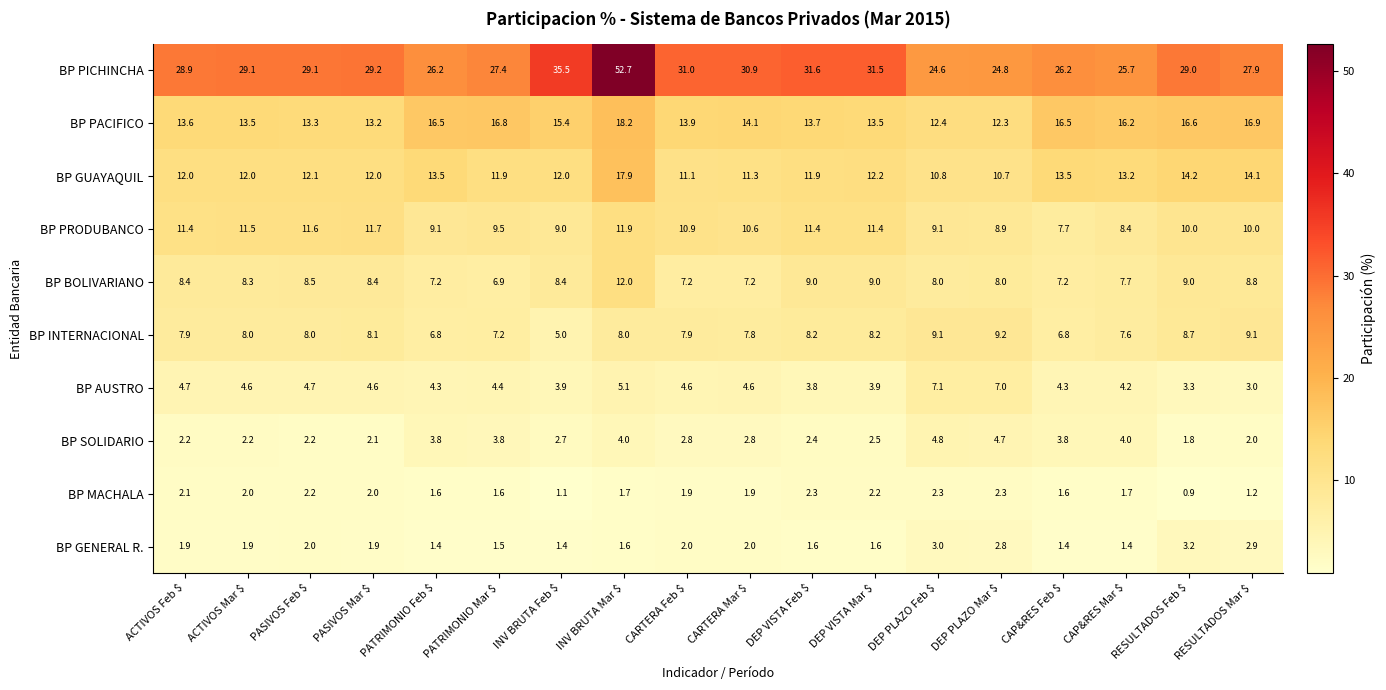

True or false: BP MACHALA has a value of 3.5 at DEP VISTA Mar $.

False